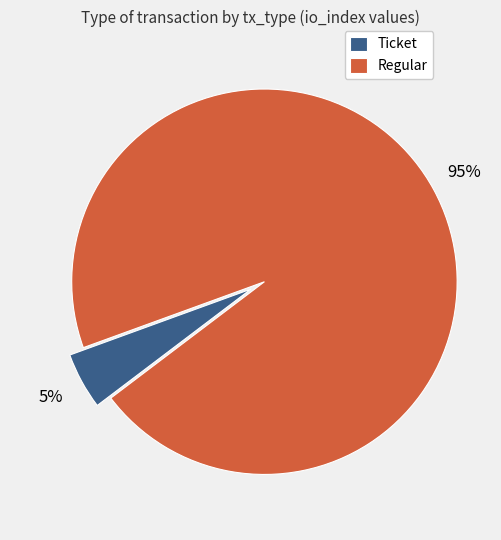

Does any single category account for the majority?

Yes